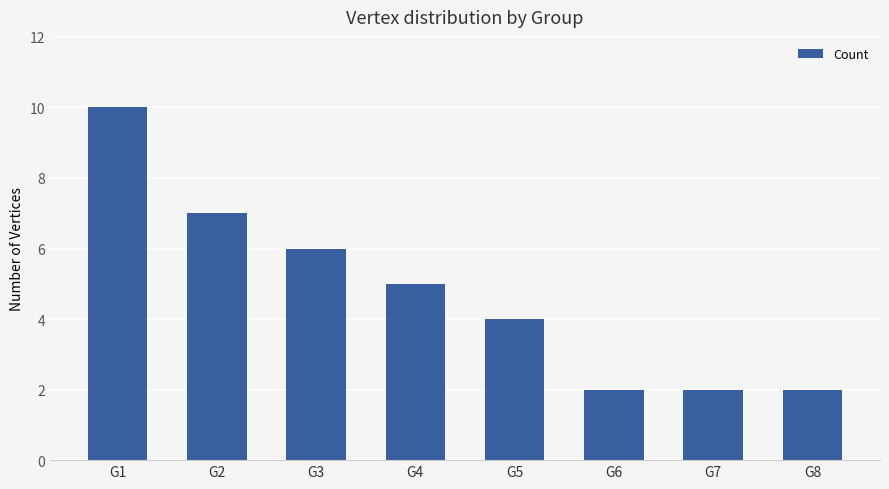

Which has a higher value, G4 or G1?

G1